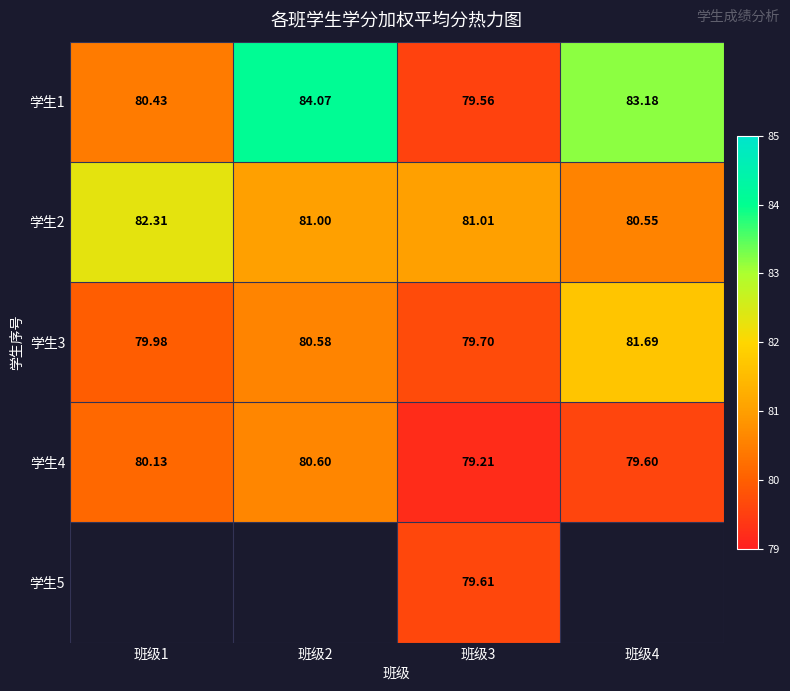

What is the sum of the 学生4 values at 班级1 and 班级4?

159.7